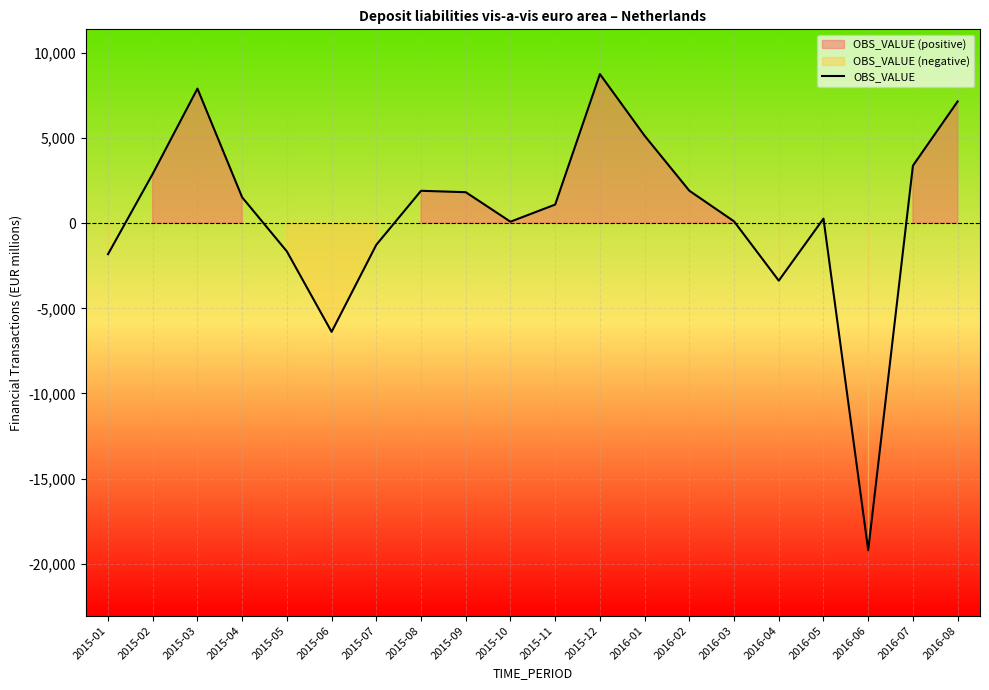

What is the value of the 18th point from the left?

-19214.2